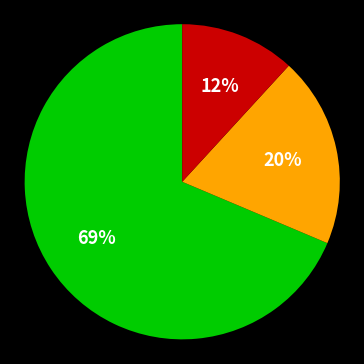

Is there any slice that represents more than half of the pie?

Yes